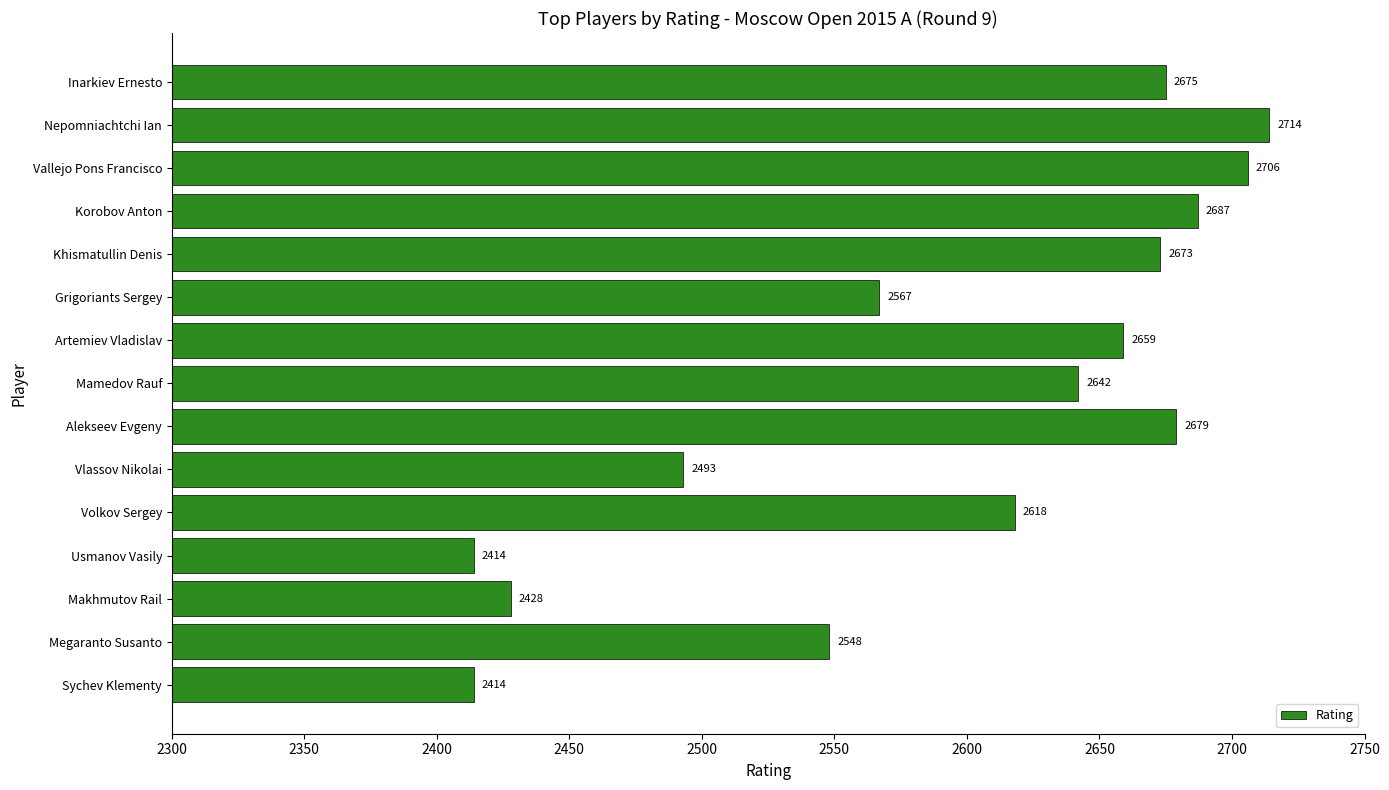

The value at Khismatullin Denis is 2673. True or false?

True